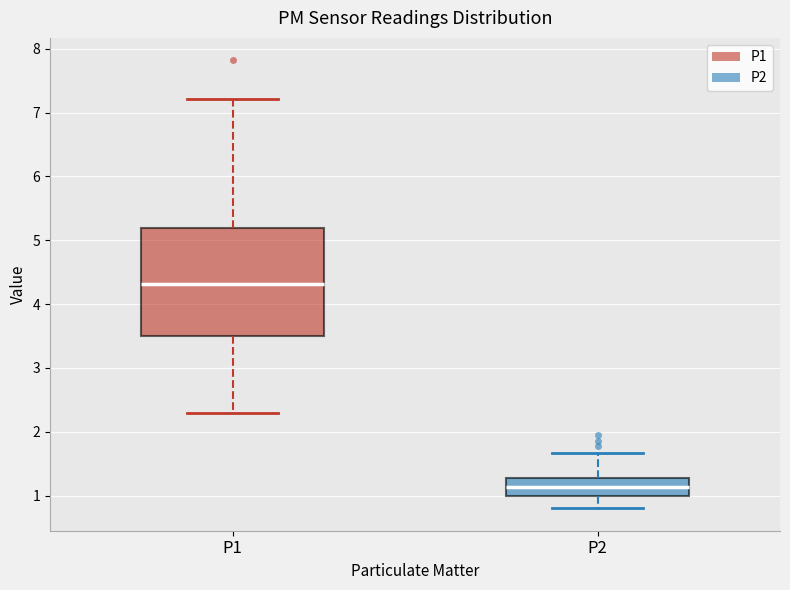

Which box is the tallest, from its lower edge to its upper edge?

P1